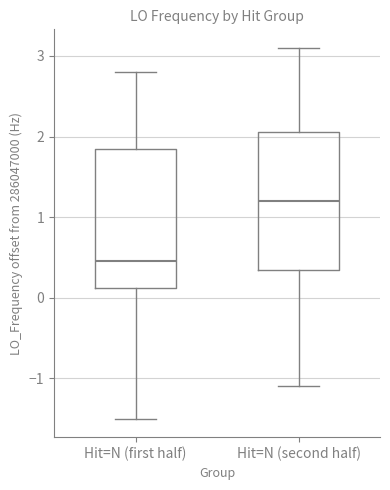

Reading left to right, transcribe this box plot: for each box, give where its median line is, the range the box spans, and where its two whiskers end, as read against the y-axis. The values are not printed on the chart, so give them approximately, as read against the axis.

Hit=N (first half): median 0.4, box 0.1 to 1.8, whiskers -1.5 to 2.8
Hit=N (second half): median 1.2, box 0.3 to 2.1, whiskers -1.1 to 3.1